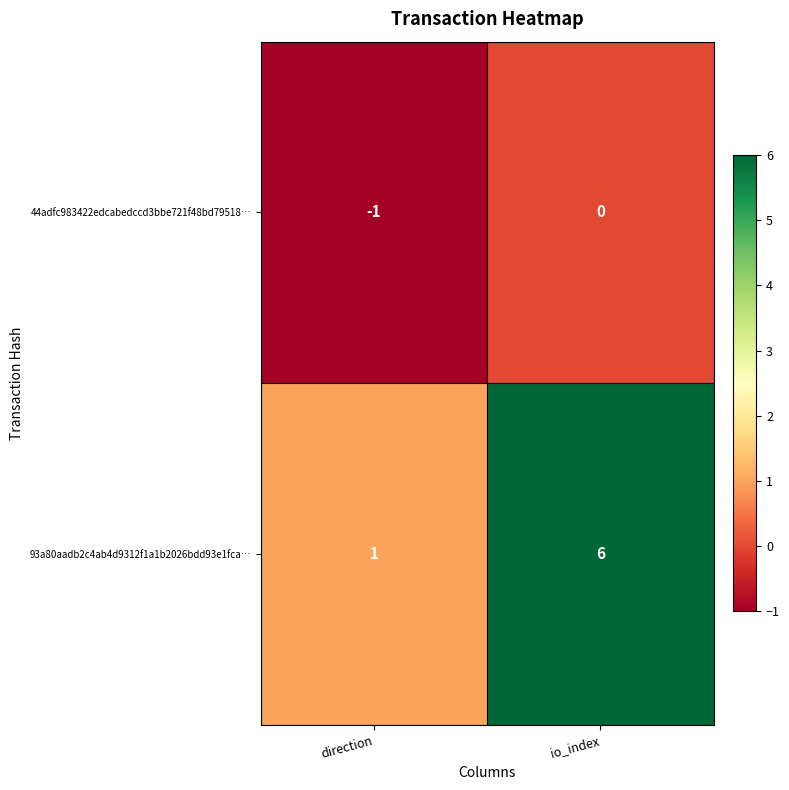

List the series in order of their peak value, highest first.

93a80aadb2c4ab4d9312f1a1b2026bdd93e1fca…, 44adfc983422edcabedccd3bbe721f48bd79518…